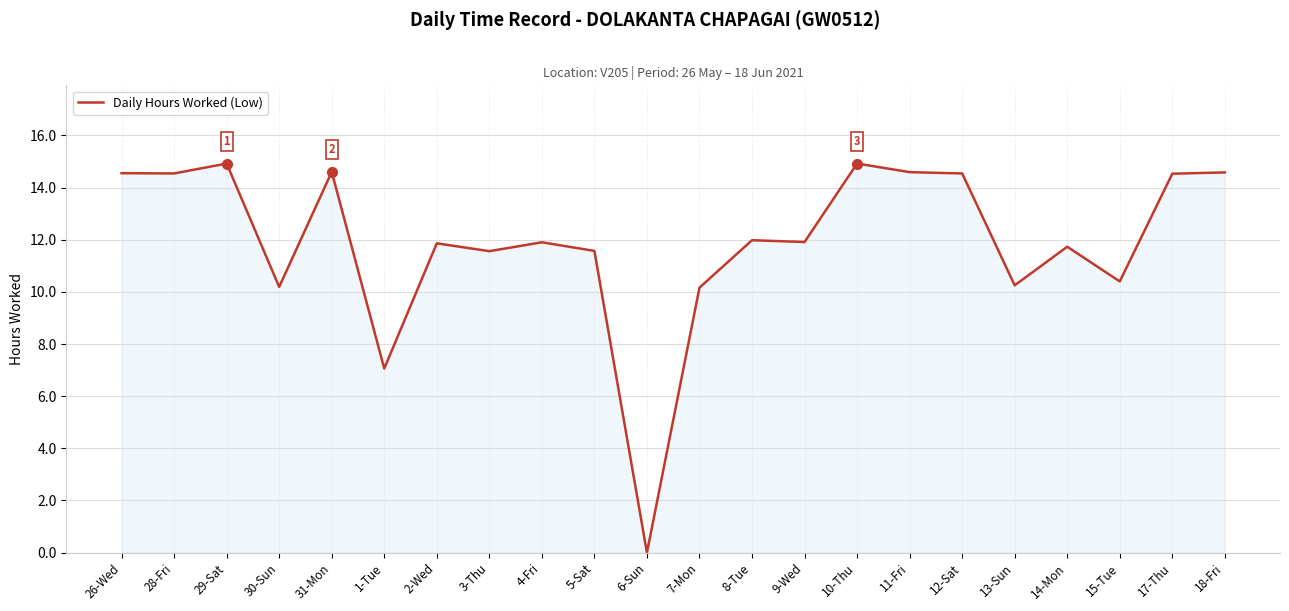

What position from the right is 26-Wed?

22